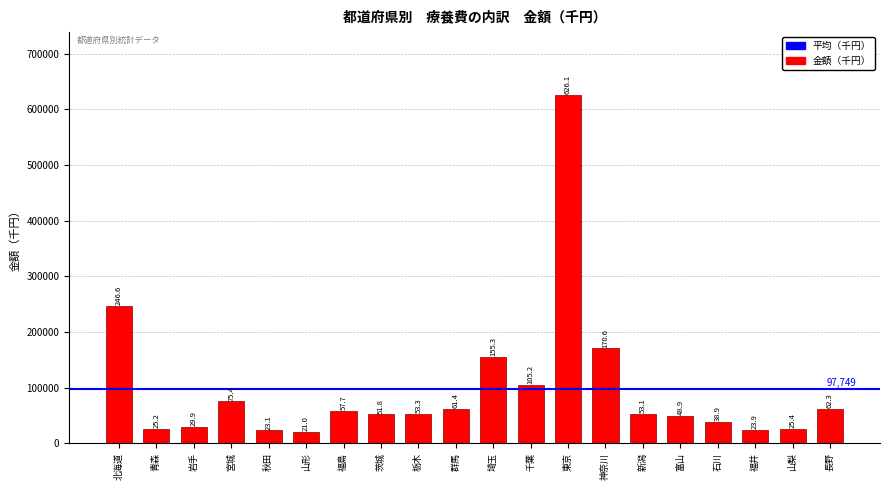

List the labels in order of value, smallest first.

山形, 秋田, 福井, 青森, 山梨, 岩手, 石川, 富山, 茨城, 新潟, 栃木, 福島, 群馬, 長野, 宮城, 千葉, 埼玉, 神奈川, 北海道, 東京